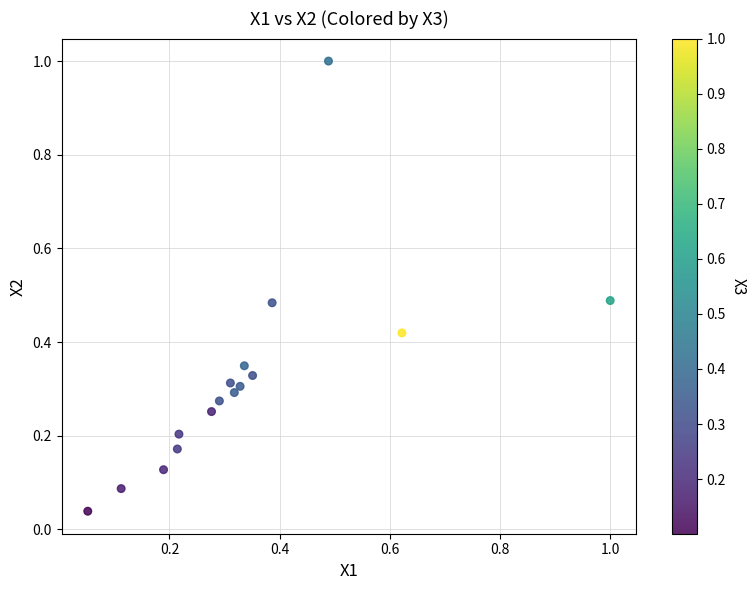

What is the range of X values (max minus min)?

0.9